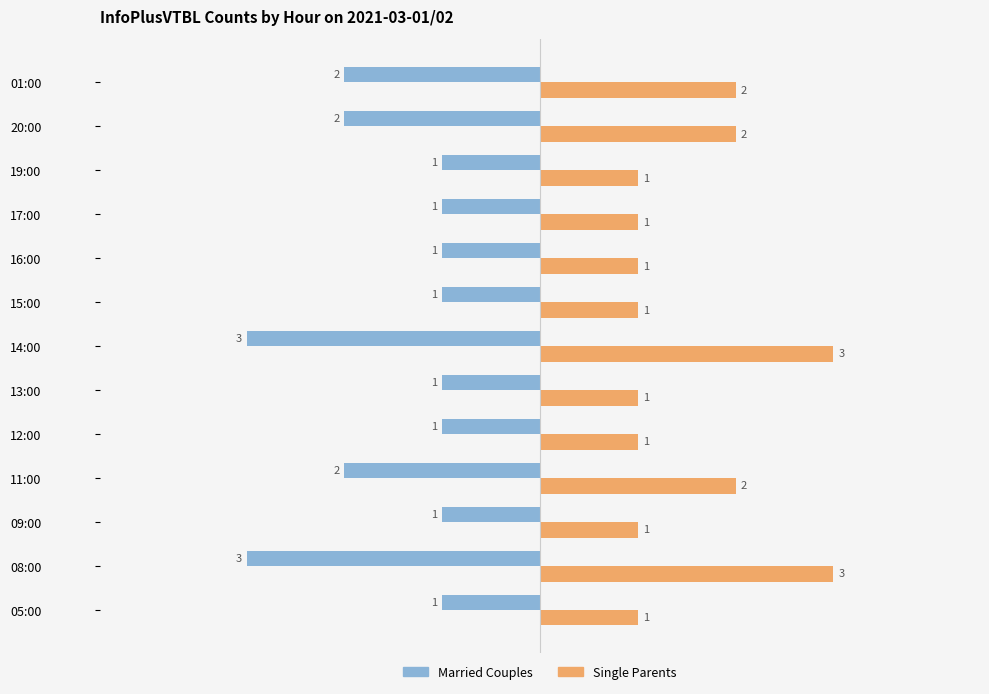

What are all the series names shown in the legend?

Married Couples, Single Parents